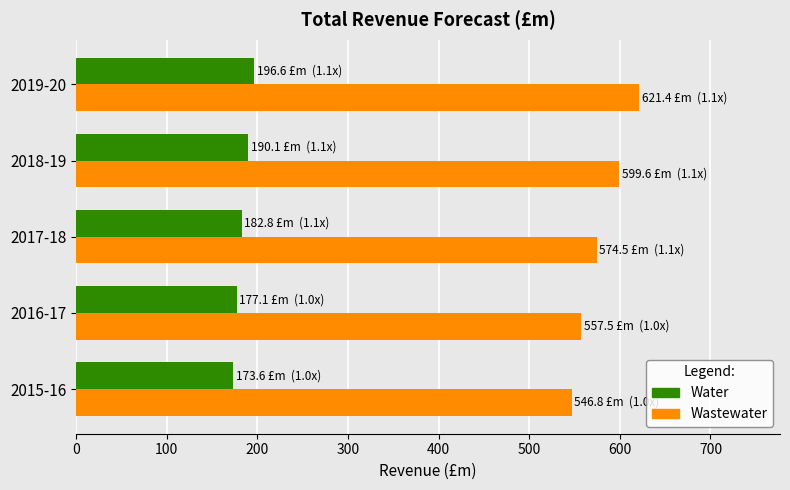

Which series has the largest total across all categories?

Wastewater